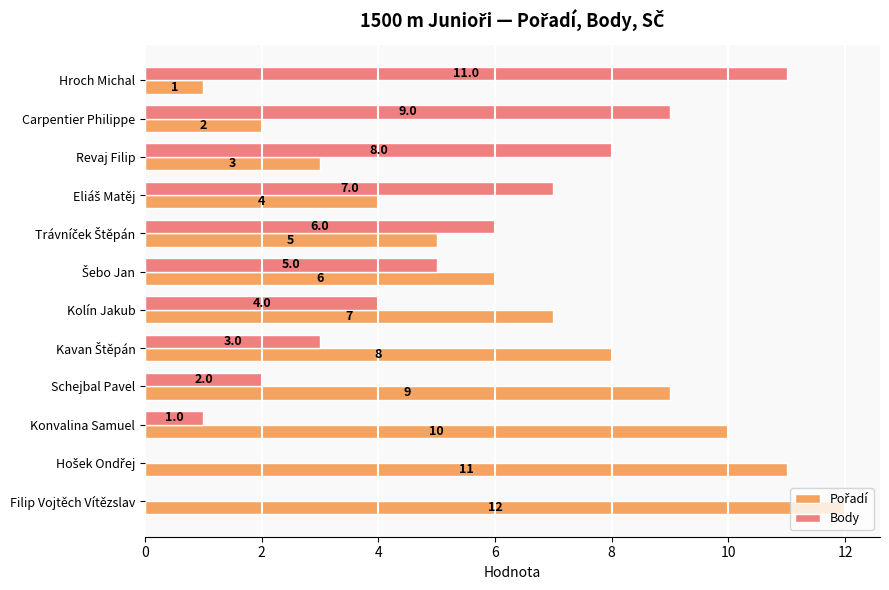

The Body series shows 0 at Konvalina Samuel. True or false?

False